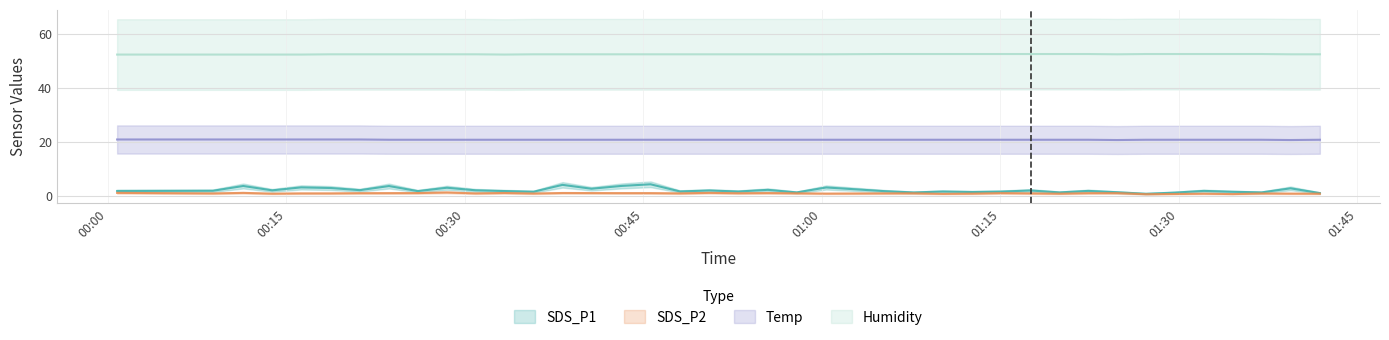

Is it true that SDS_P1 equals 3.0 at 30?

False